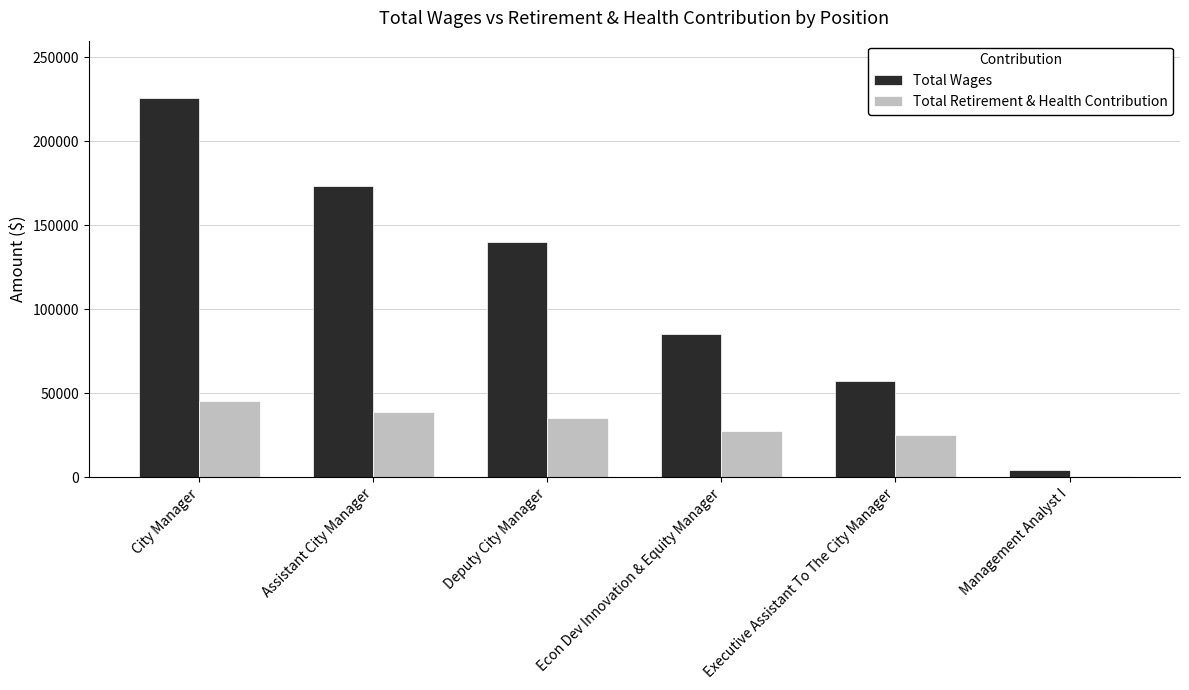

What is the maximum value for Total Wages?

226087